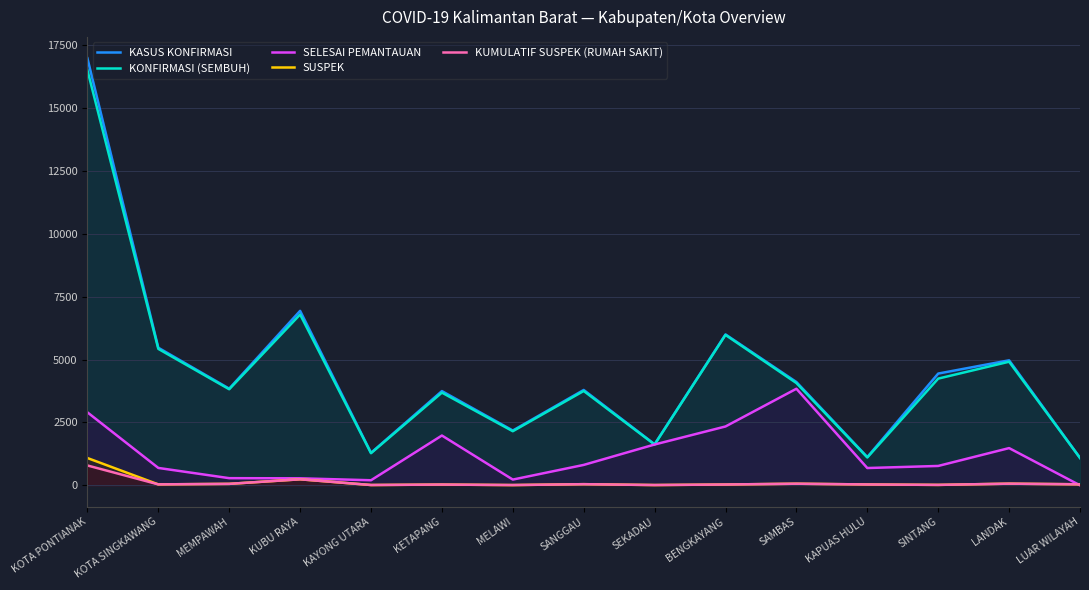

True or false: KONFIRMASI (SEMBUH) and SUSPEK cross at least once.

False